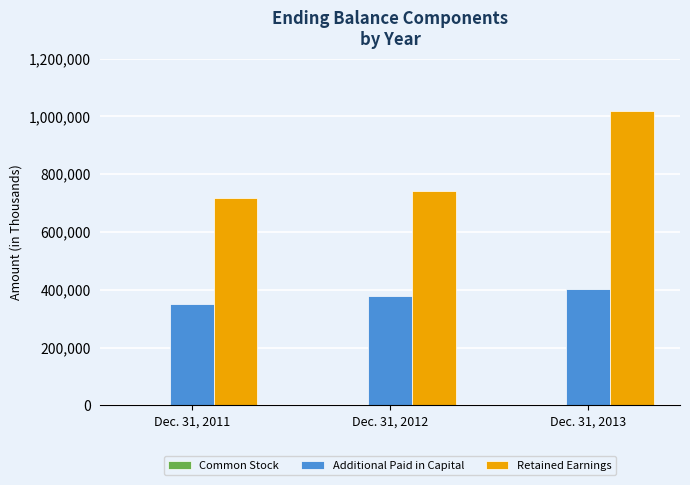

How many categories are shown in the chart?

3